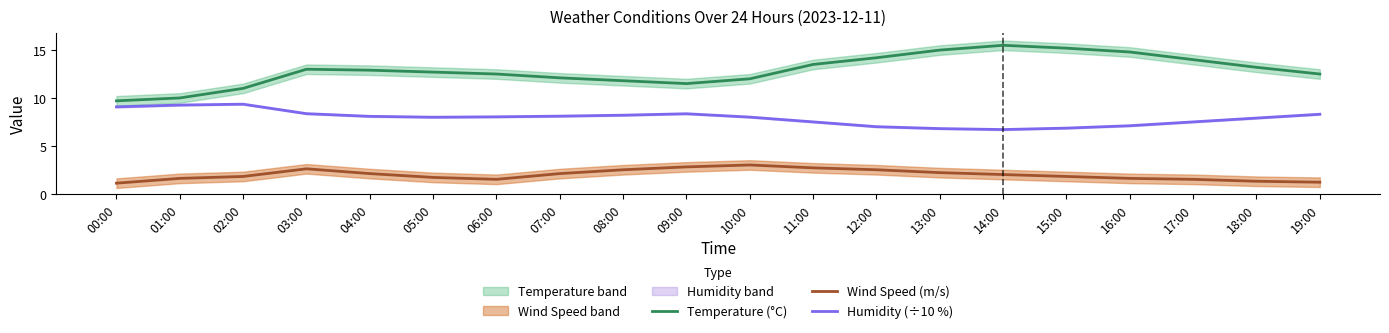

Where does the Temperature (°C) series first go above 12?

03:00